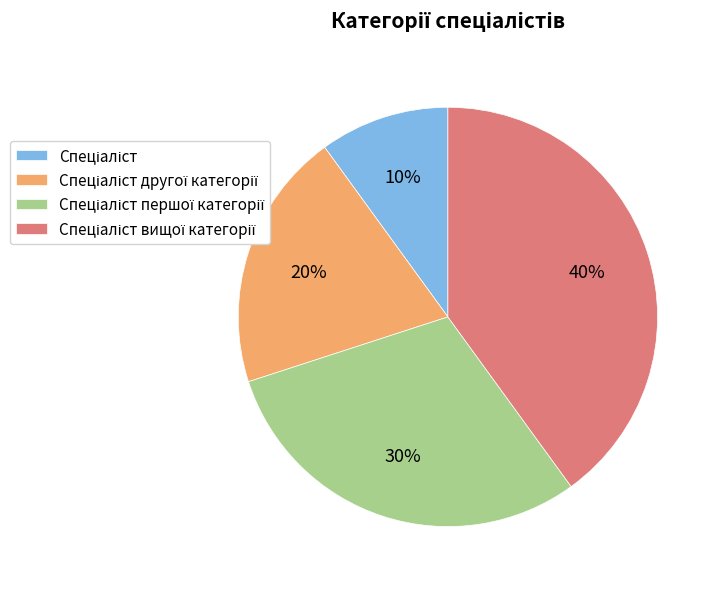

To the nearest percent, what is the difference between the largest and smallest slice percentages?

30%